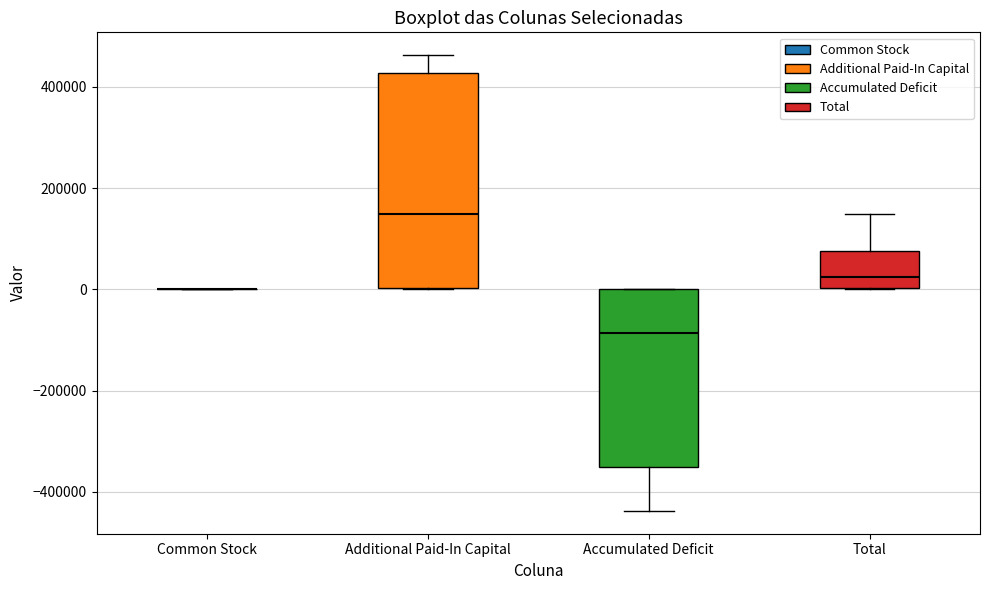

Where is the upper edge of the box for Total on the y-axis? The values are not printed on the chart, so give them approximately, as read against the axis.

80000